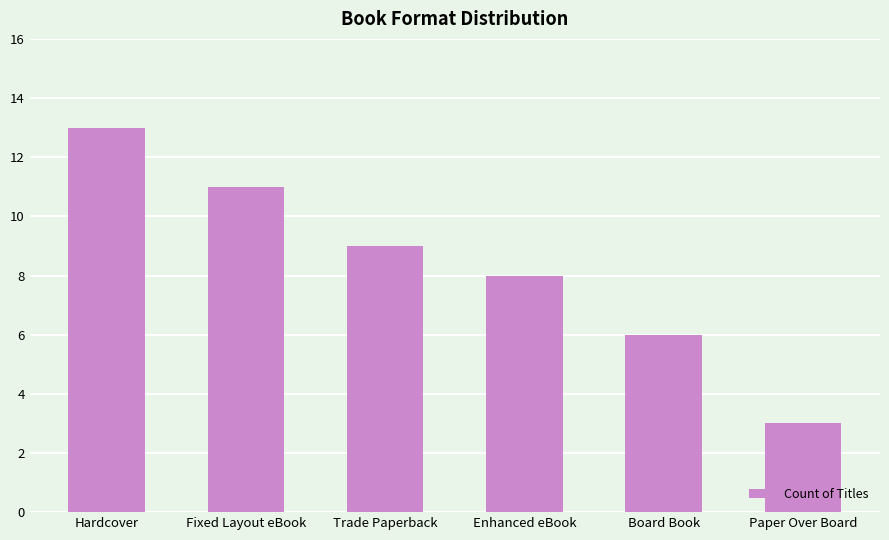

What is the sum of the values at Enhanced eBook and Paper Over Board?

11